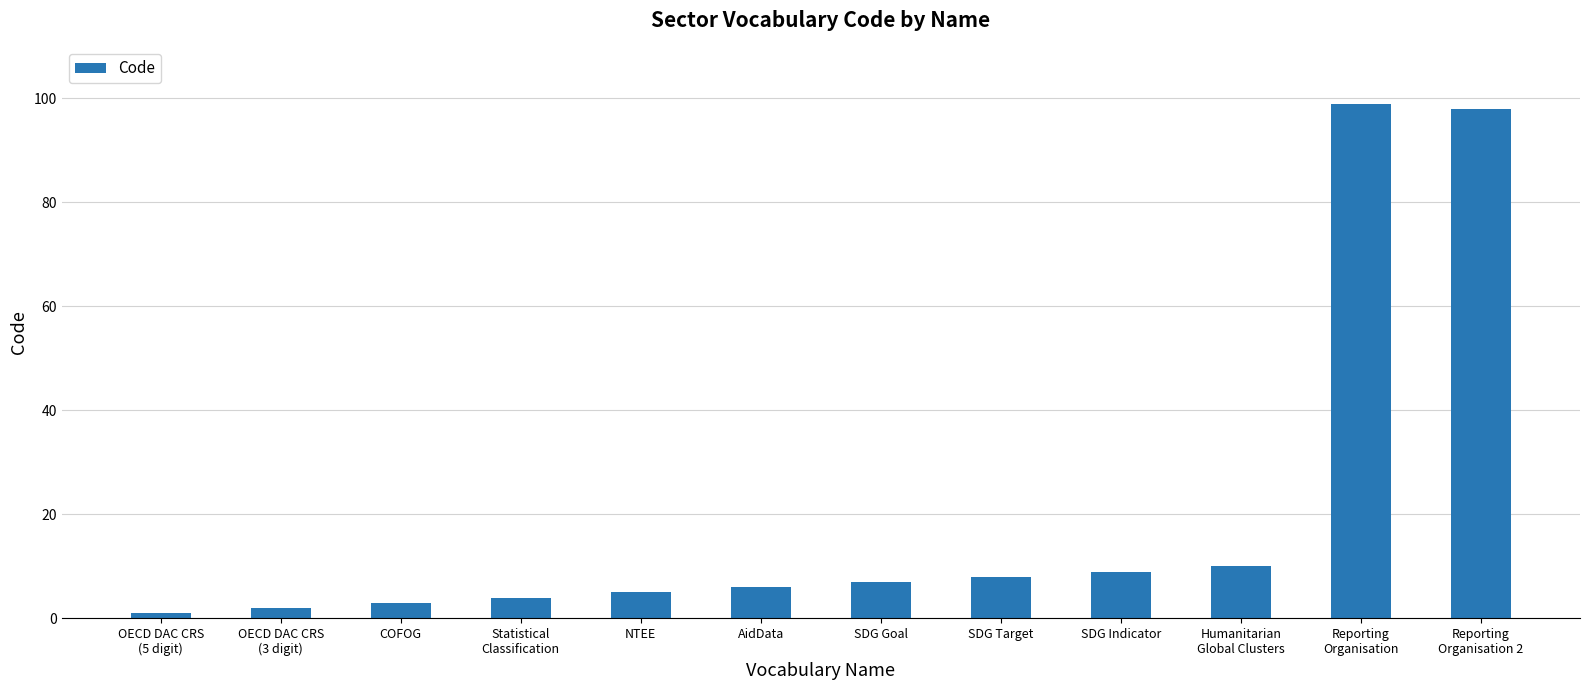

Reading left to right, list all the values displayed in this chart.

1	2	3	4	5	6	7	8	9	10	99	98